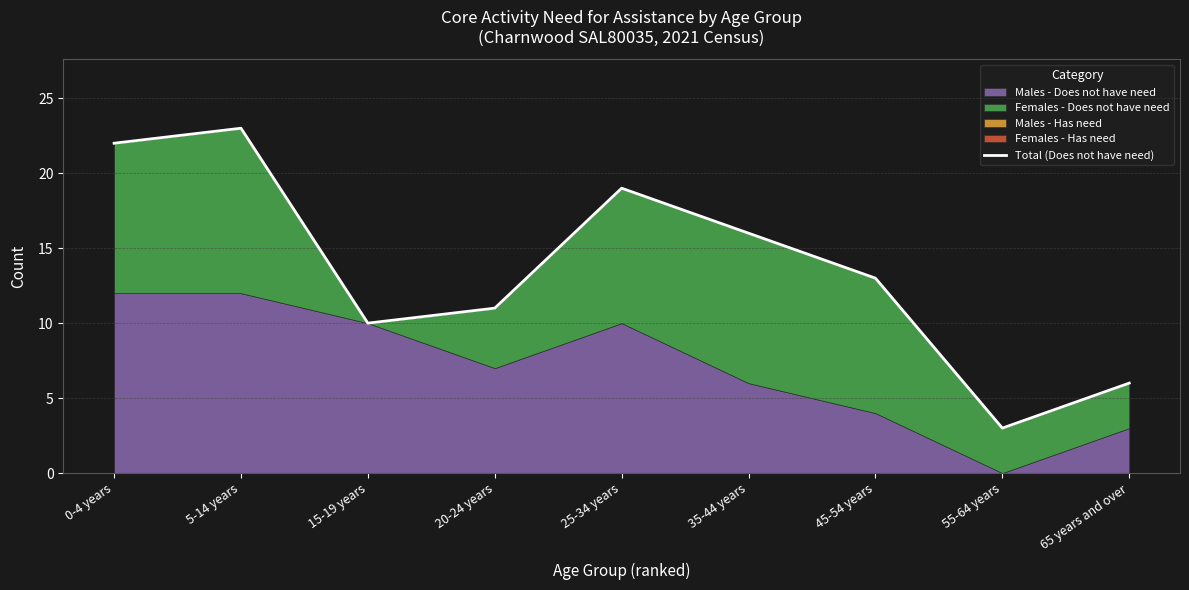

What is the label of the 4th point from the right?

35-44 years